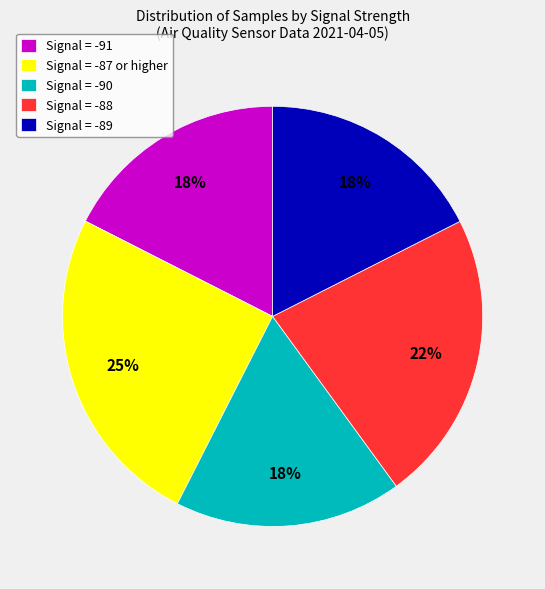

Do Signal = -90 and Signal = -91 together represent more than half of the pie?

No